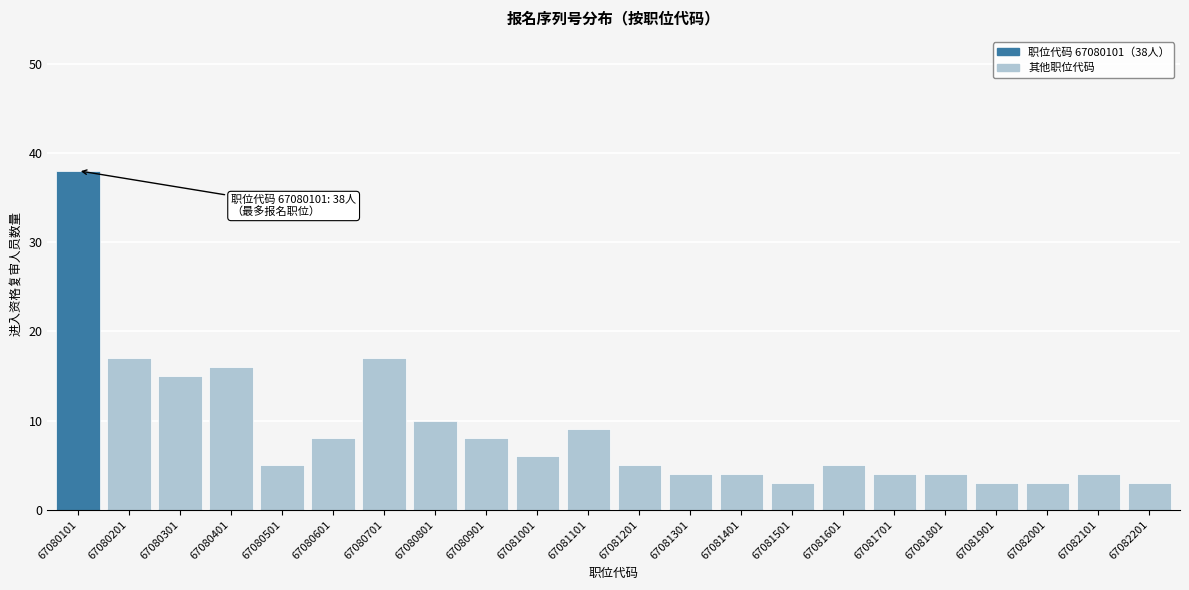

Reading right to left, list all the values displayed in this chart.

67082201=3	67082101=4	67082001=3	67081901=3	67081801=4	67081701=4	67081601=5	67081501=3	67081401=4	67081301=4	67081201=5	67081101=9	67081001=6	67080901=8	67080801=10	67080701=17	67080601=8	67080501=5	67080401=16	67080301=15	67080201=17	67080101=38